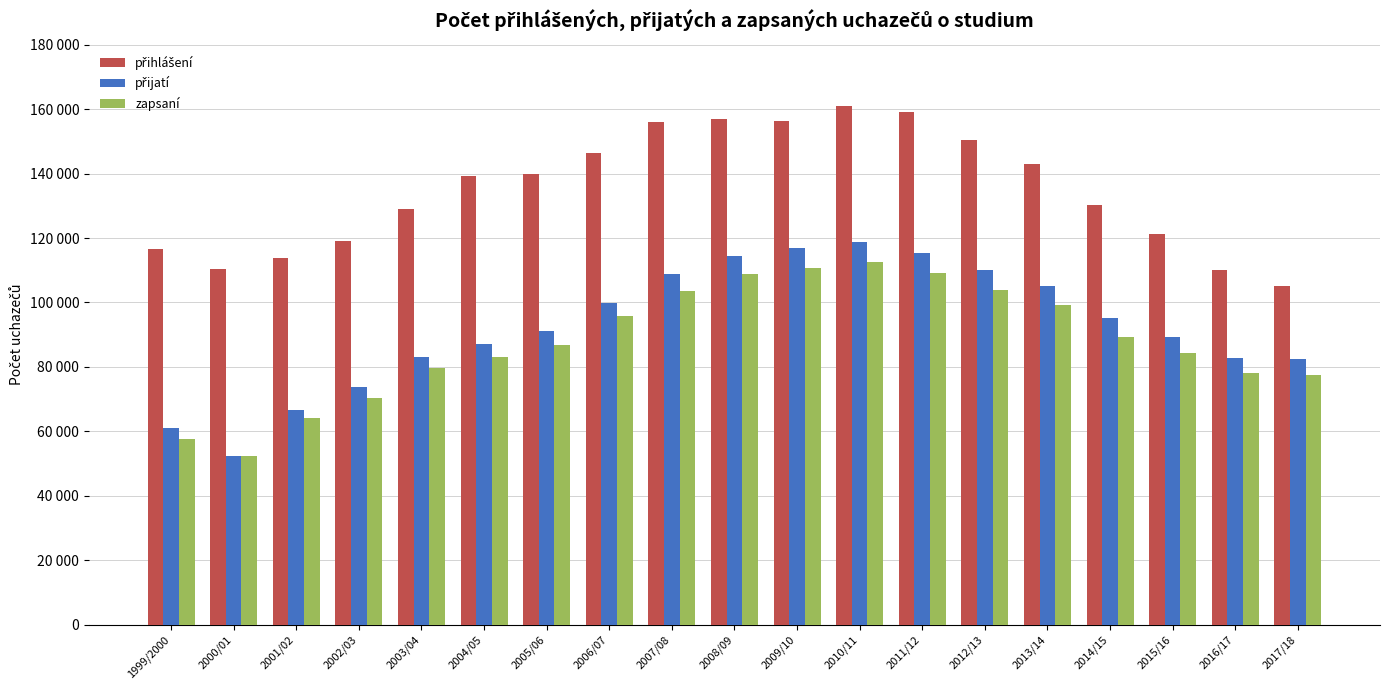

Rank the series at 2007/08 from lowest to highest value.

zapsaní, přijatí, přihlášení